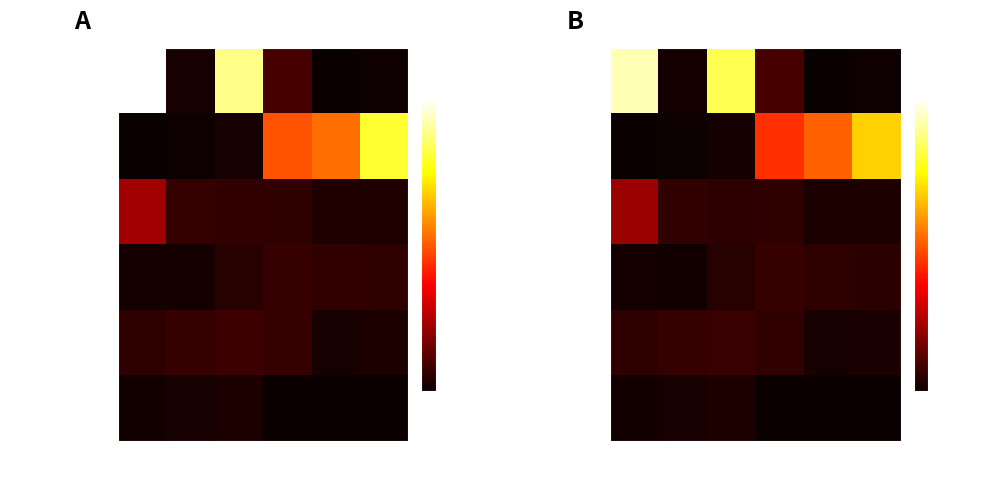

Rank the series by their maximum value, from highest to lowest.

row_0, row_1, row_2, row_4, row_3, row_5